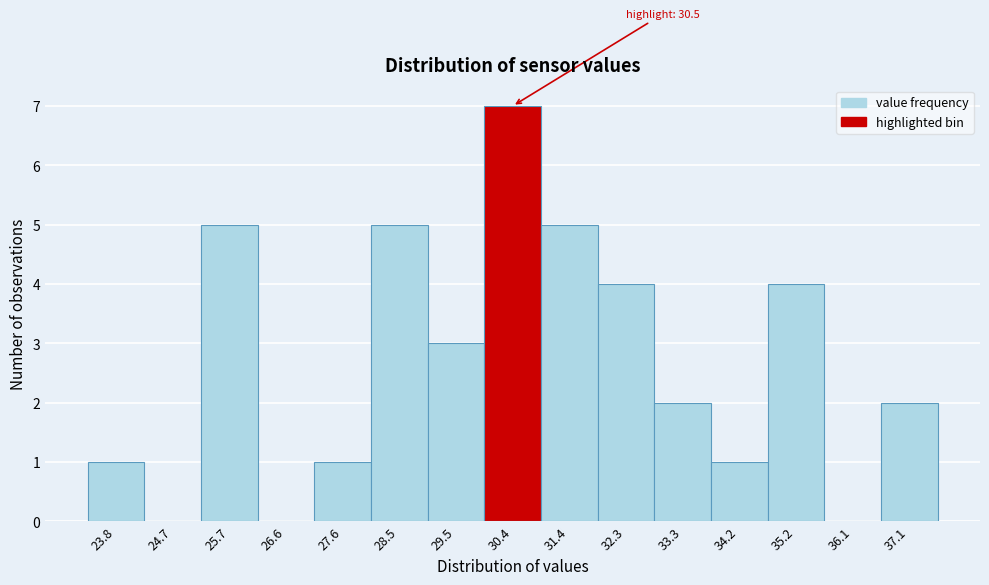

Over which range of the x-axis is the bar tallest?

30.0 to 30.9